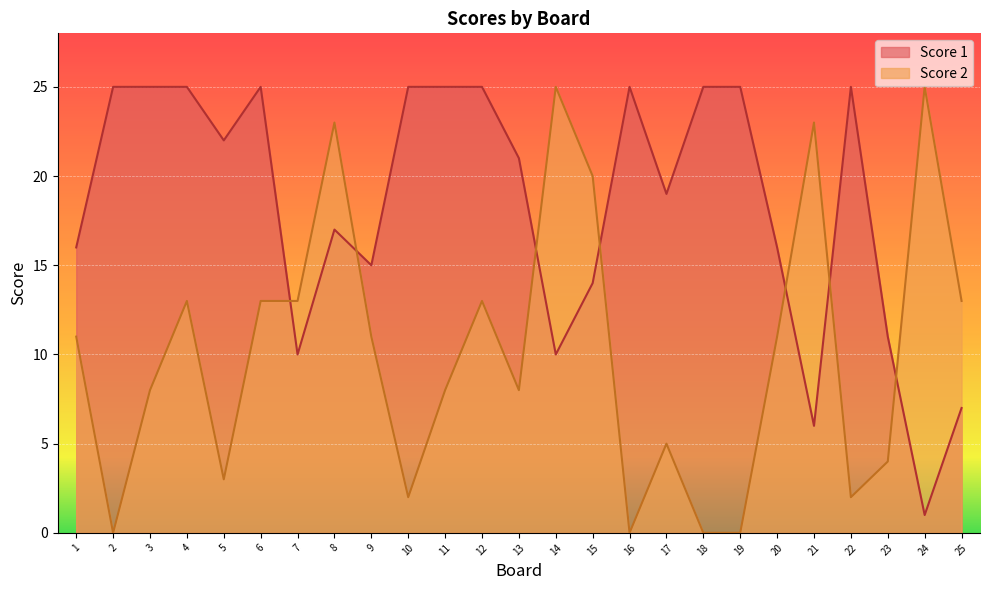

How many interior local peaks does the Score 2 series have?

7